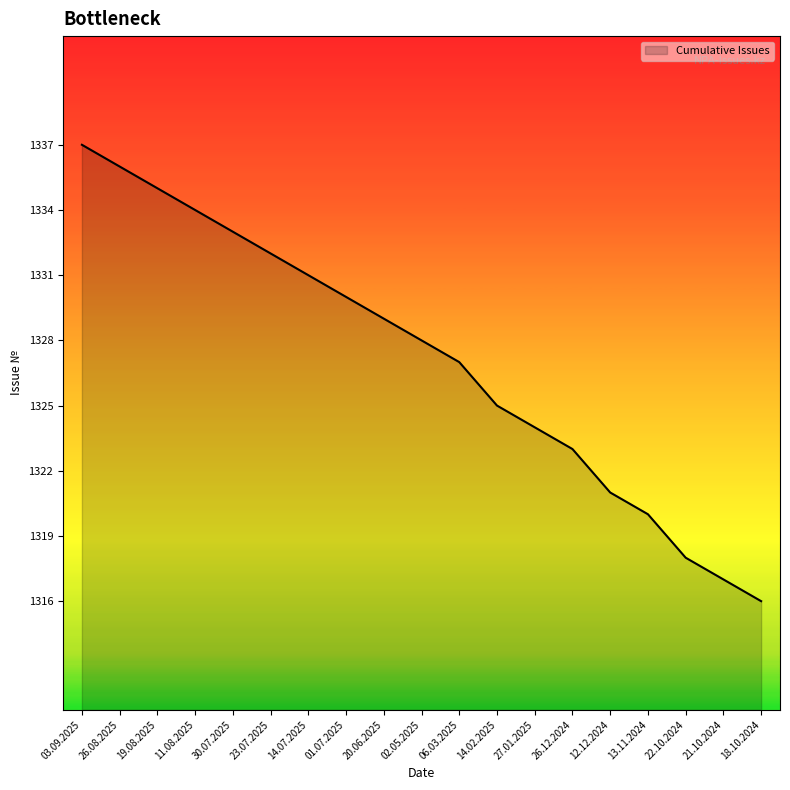

Which has a higher value, 03.09.2025 or 13.11.2024?

03.09.2025